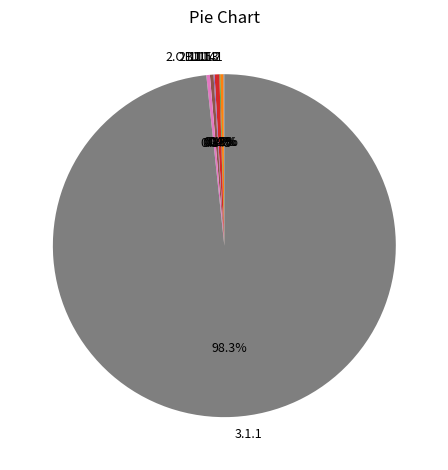

What is the largest slice in the pie chart?

3.1.1